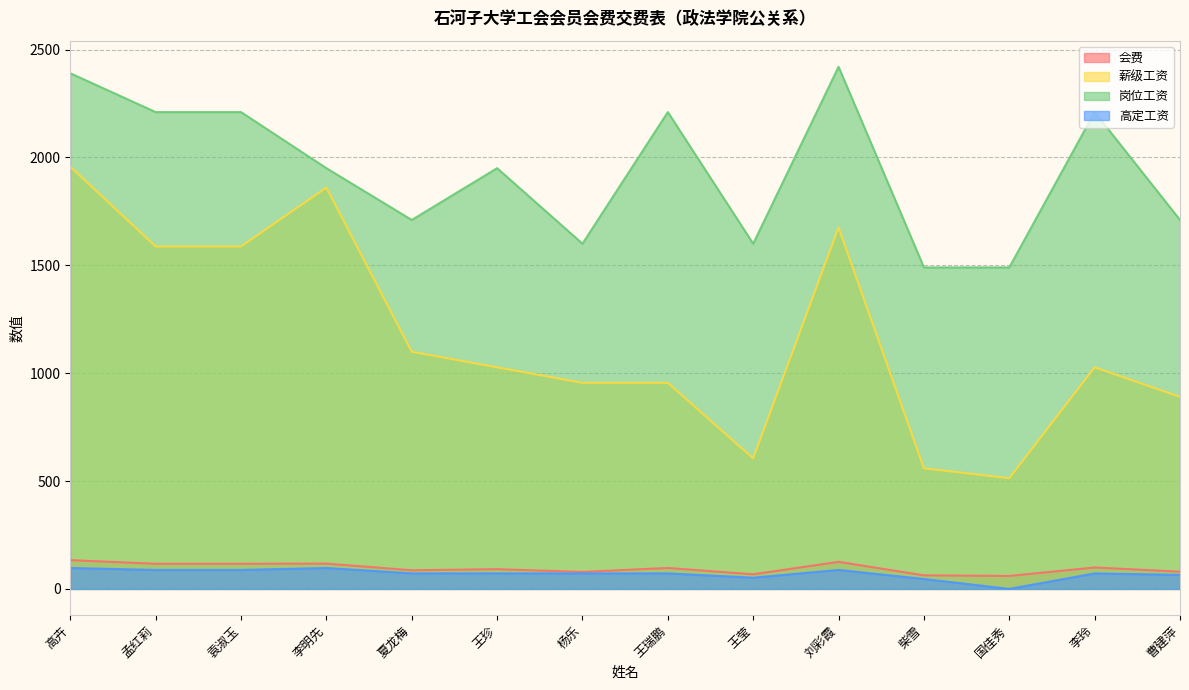

How many values in the 高定工资 series are below 72?

4